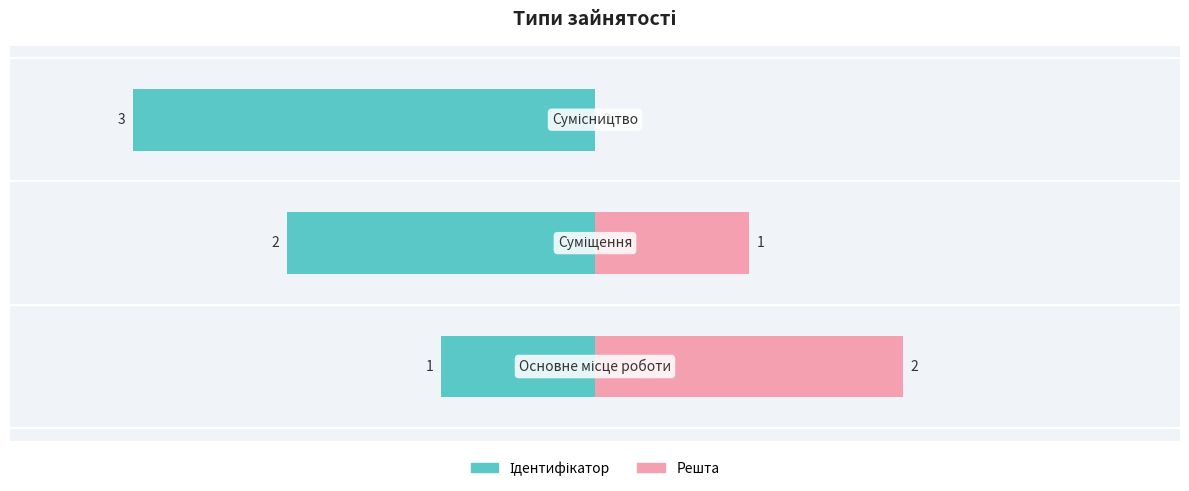

True or false: the data shows 2 at Сумісництво.

False